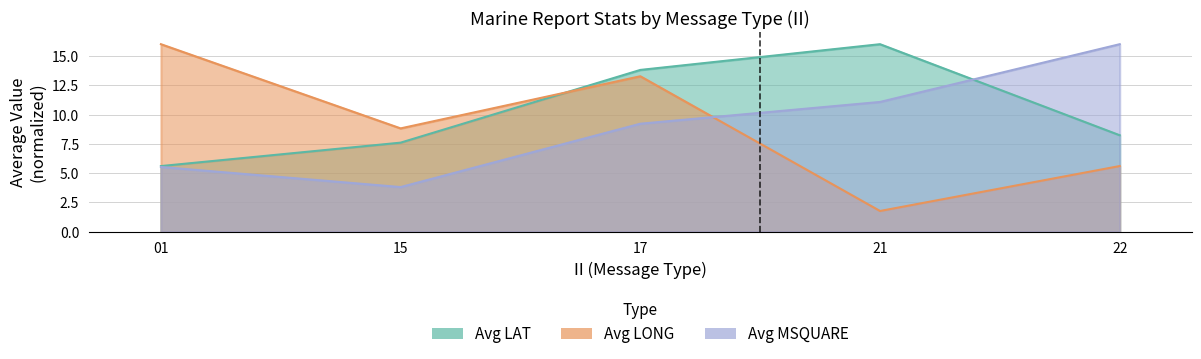

Where does the Avg LAT series first go above 8?

17